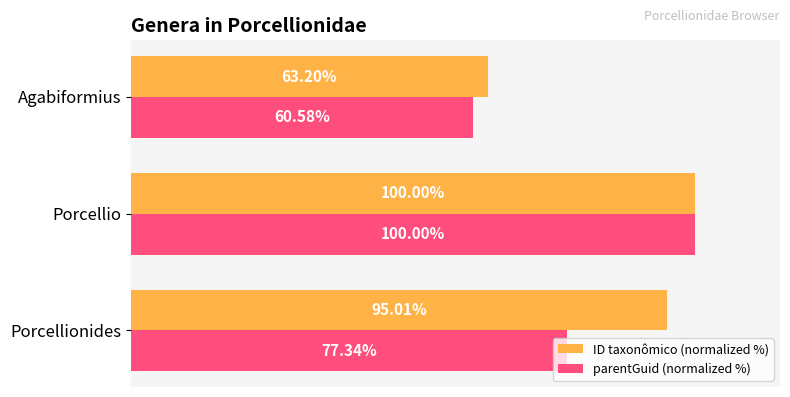

At which label is ID taxonômico (normalized %) closest to 81?

Porcellionides